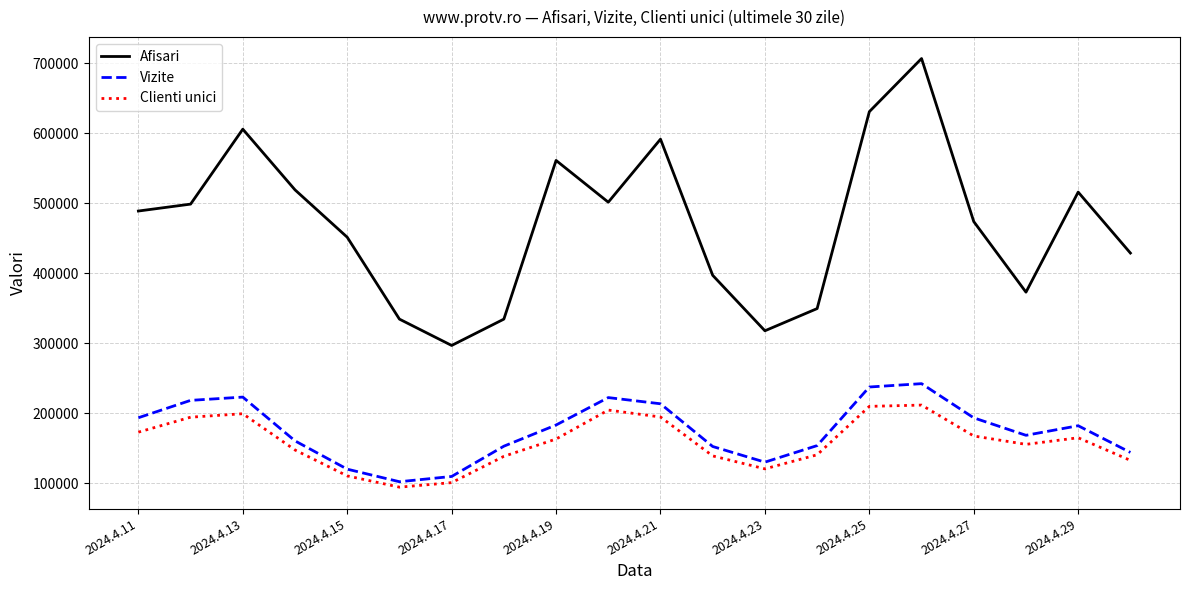

What is the difference between the maximum and minimum values in the Afisari series?

409822